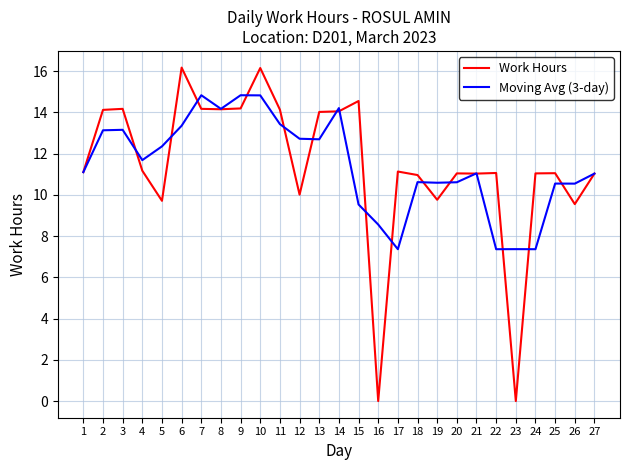

What is the sum of the Work Hours values at 6 and 9?

30.4